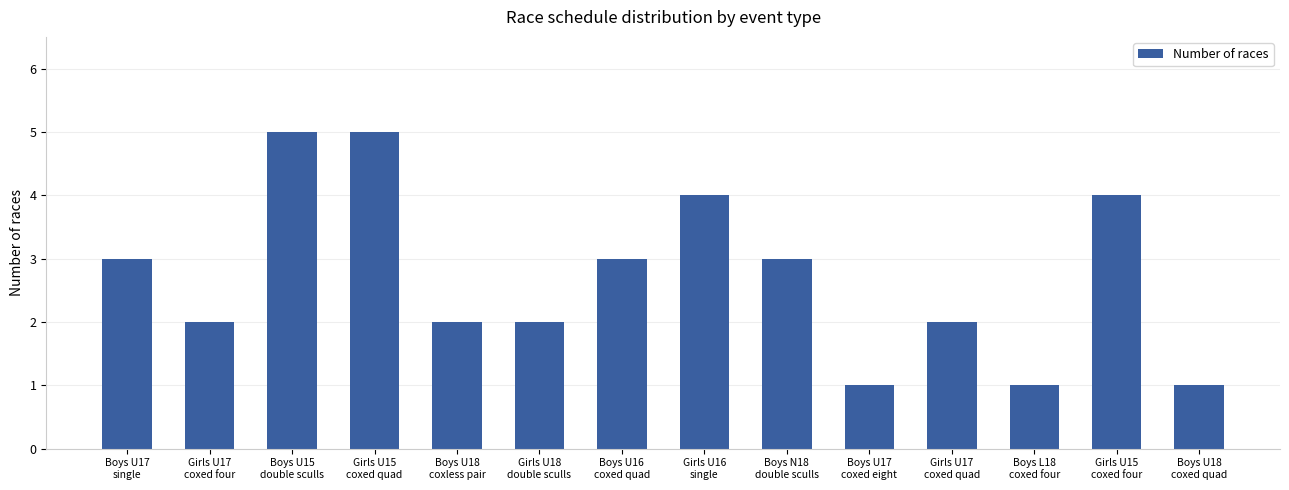

What is the smallest value displayed?

1